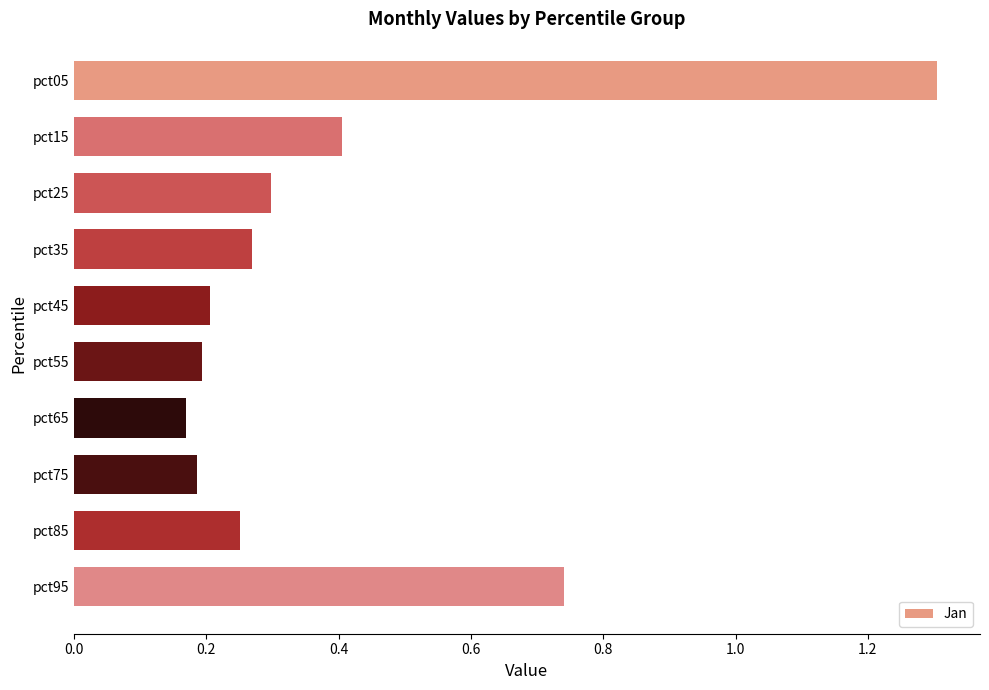

What is the difference between the second highest and minimum values?

0.6